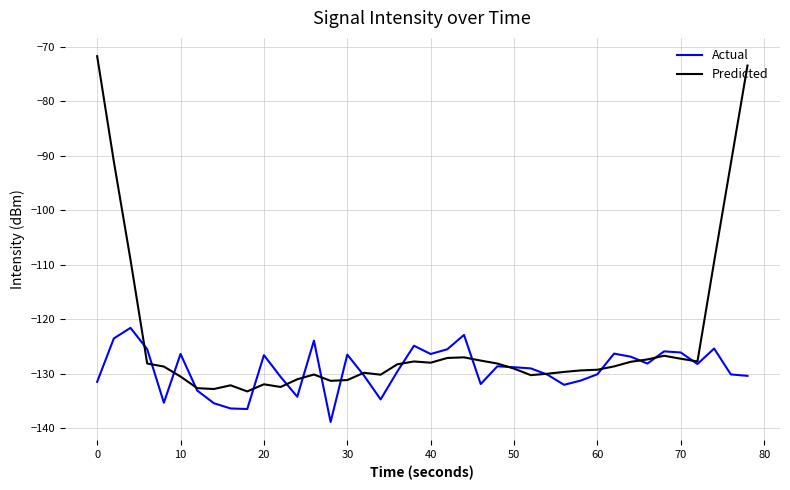

Which series has the largest total across all categories?

Predicted